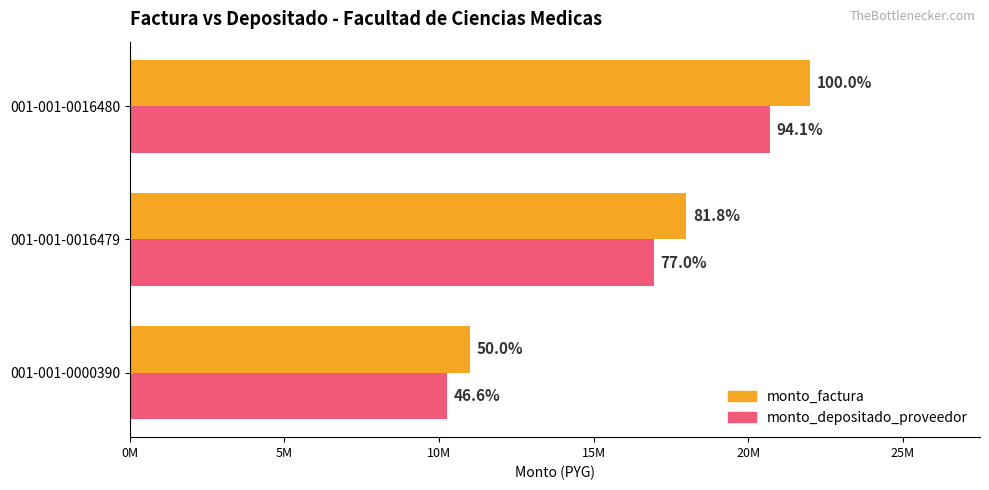

What are all the series names shown in the legend?

monto_factura, monto_depositado_proveedor